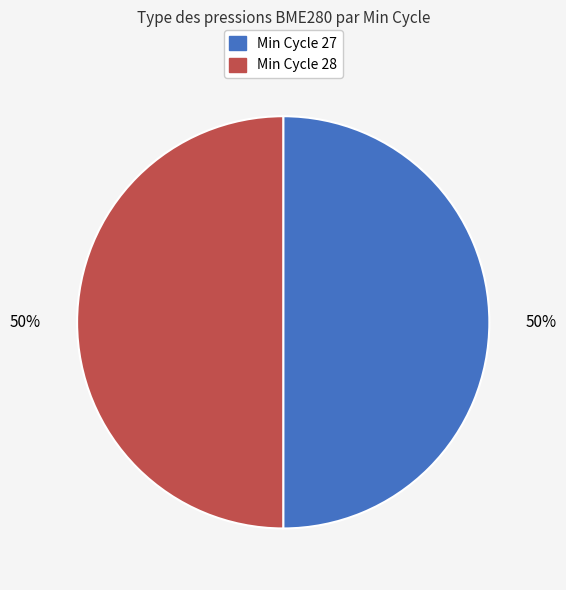

To the nearest percent, what is the average slice percentage?

50%